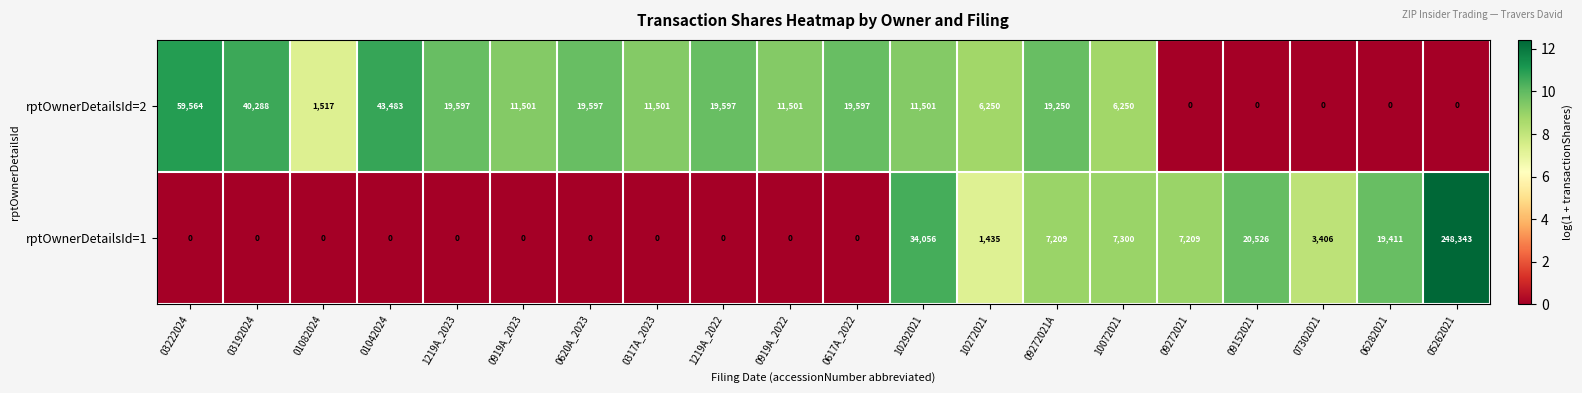

List the series in order of their overall mean, highest first.

rptOwnerDetailsId=1, rptOwnerDetailsId=2